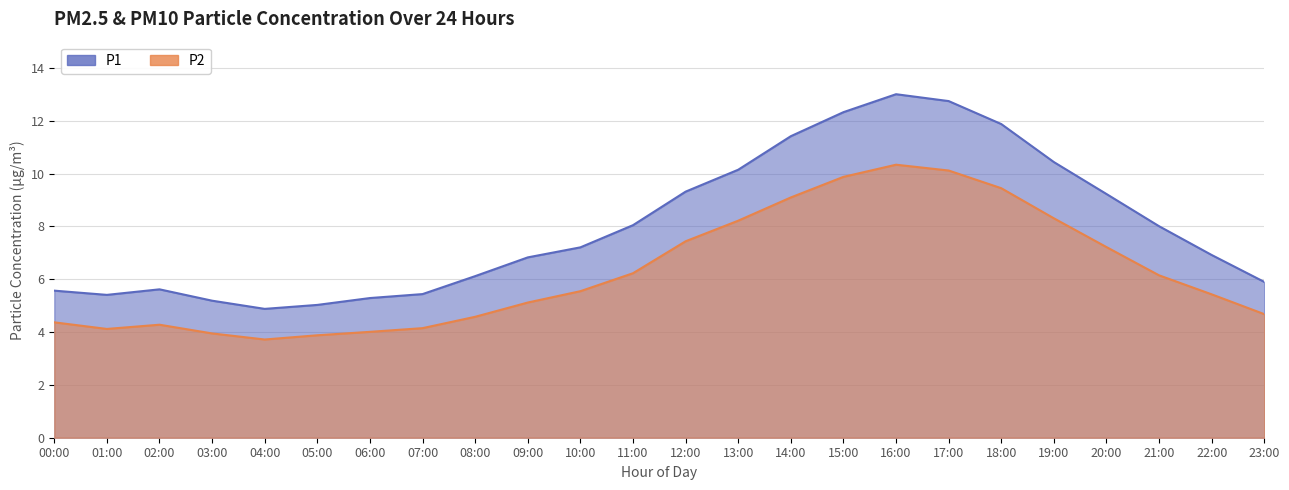

At which category is the sum across all series the highest?

16:00